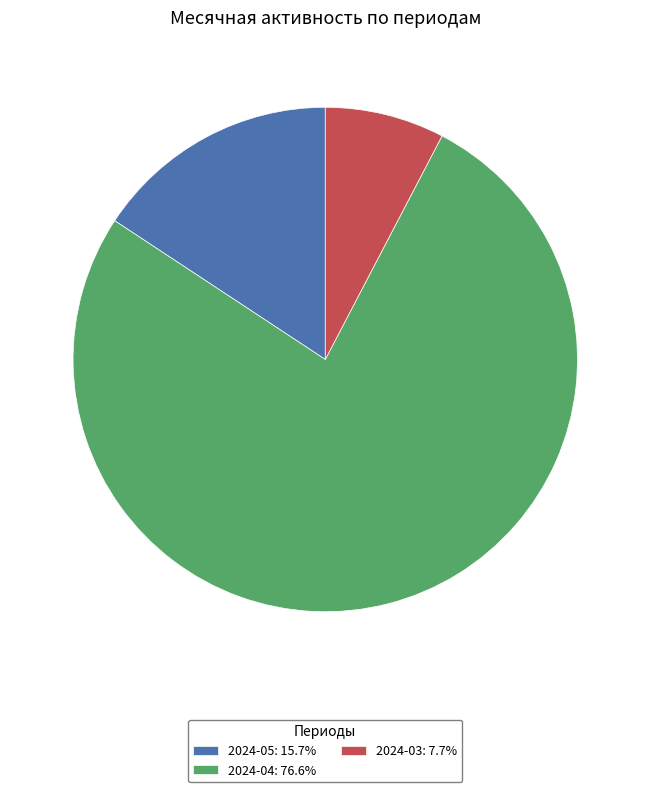

Does any single category account for the majority?

Yes